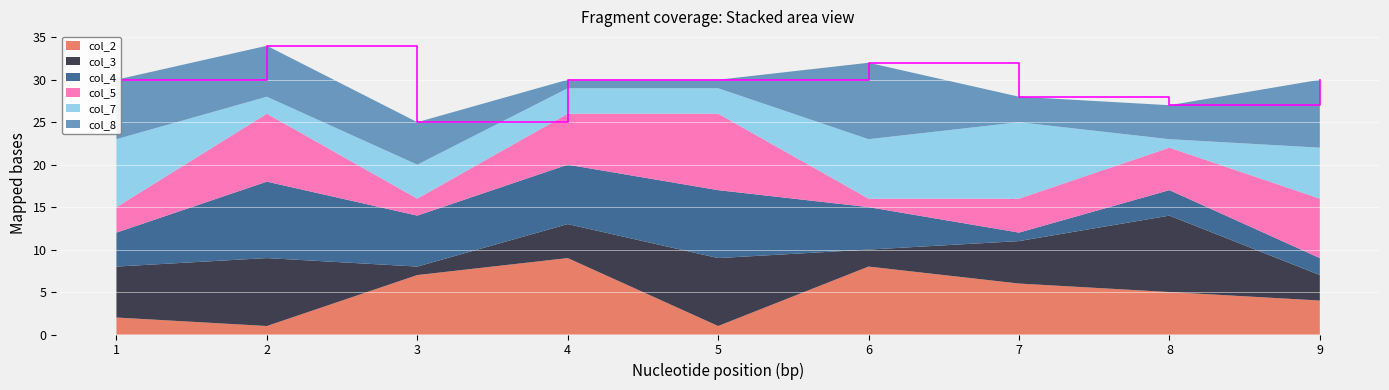

Reading right to left, list all the values displayed in this chart.

col_2: 4	5	6	8	1	9	7	1	2
col_3: 3	9	5	2	8	4	1	8	6
col_4: 2	3	1	5	8	7	6	9	4
col_5: 7	5	4	1	9	6	2	8	3
col_7: 6	1	9	7	3	3	4	2	8
col_8: 8	4	3	9	1	1	5	6	7